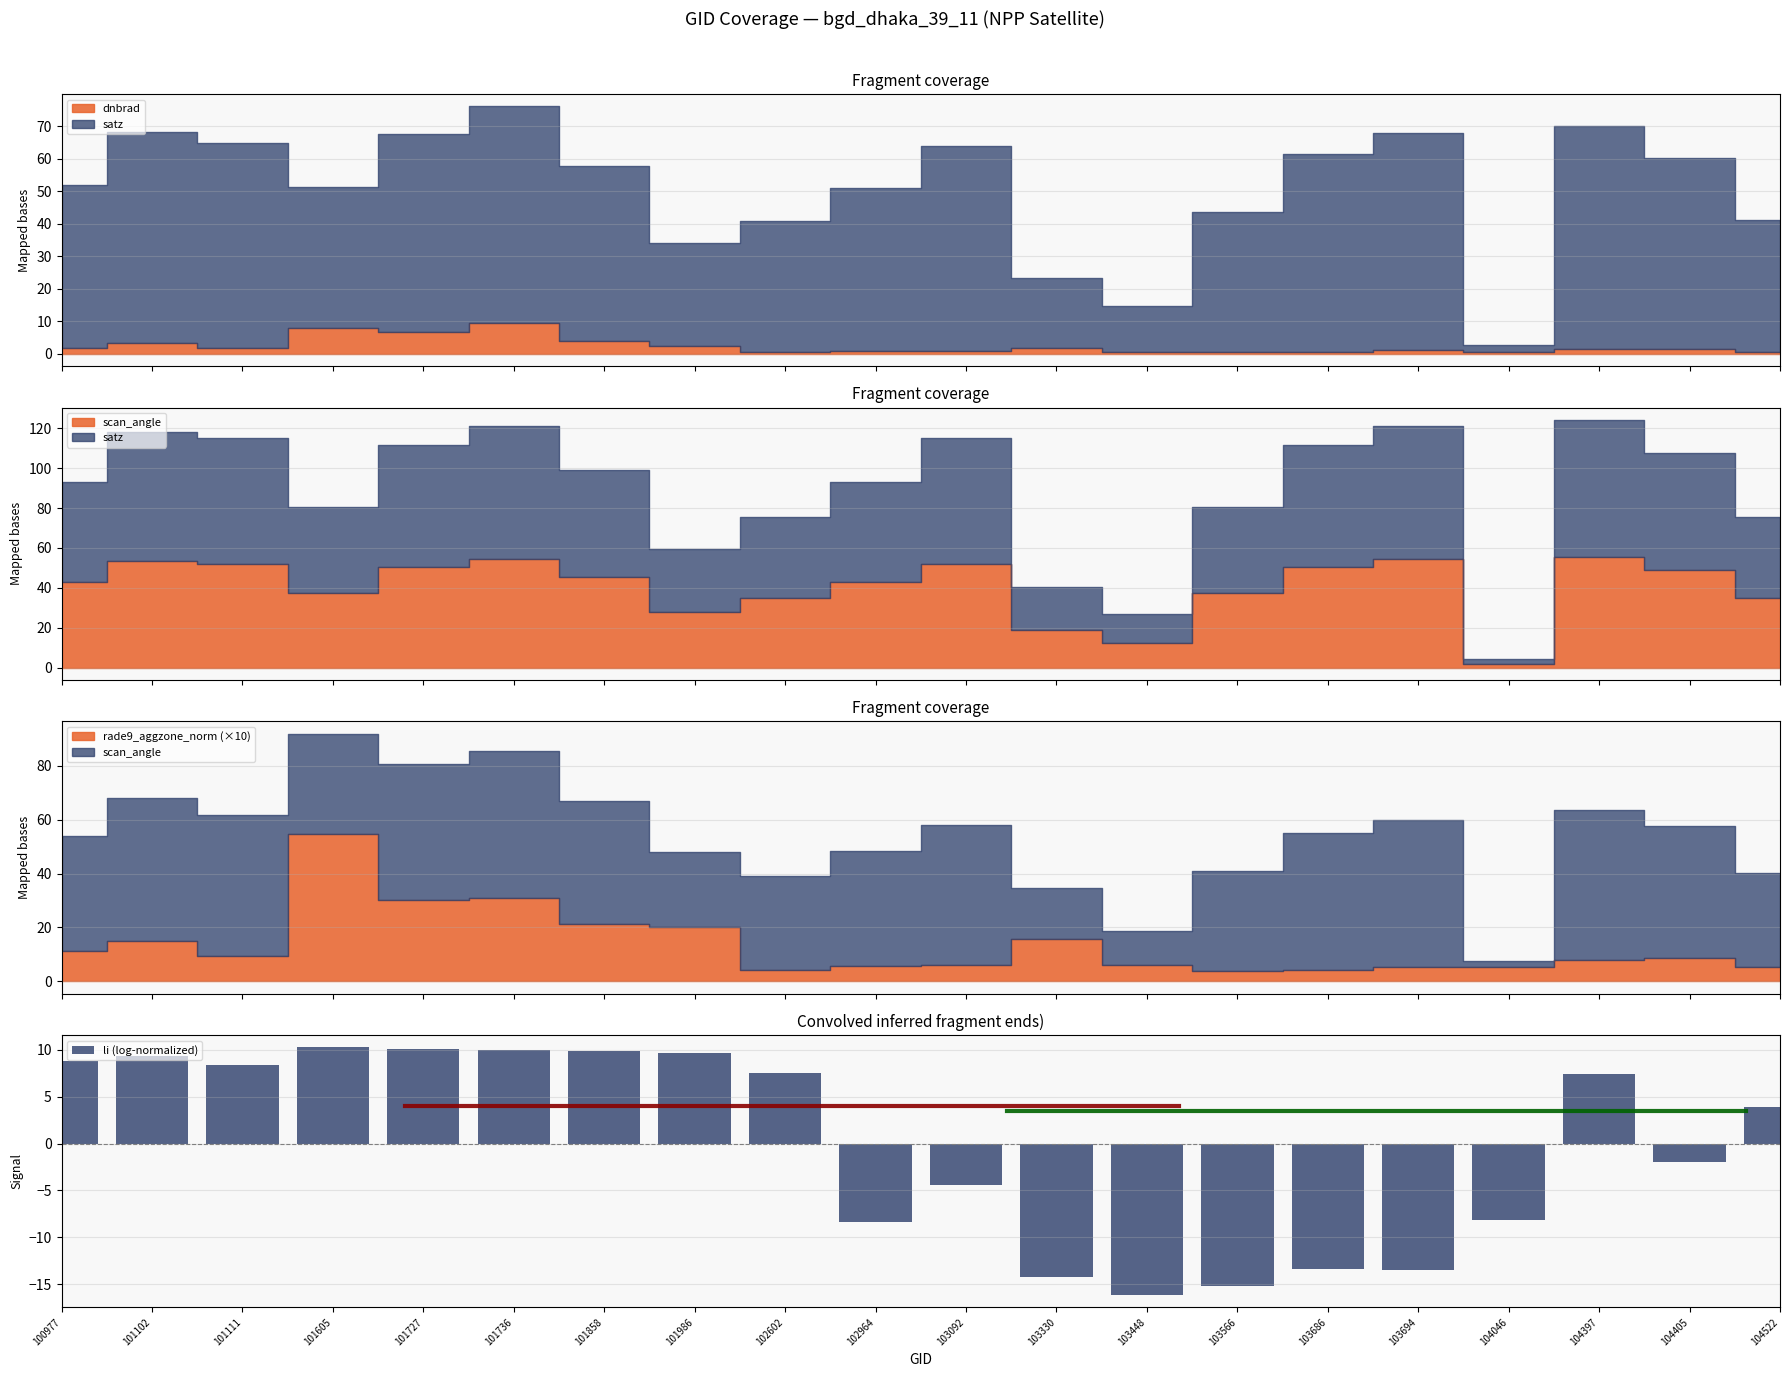

Reading left to right, list all the values displayed in this chart.

8.8	9.4	8.4	10.3	10.1	10.0	9.9	9.7	7.5	-8.3	-4.4	-14.2	-16.2	-15.3	-13.4	-13.5	-8.1	7.5	-2.0	3.9